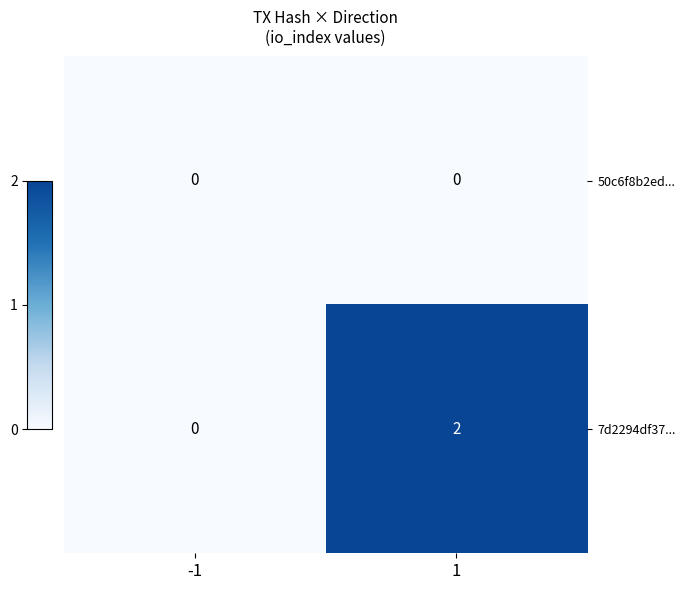

Which series has the largest total across all categories?

7d2294df37...